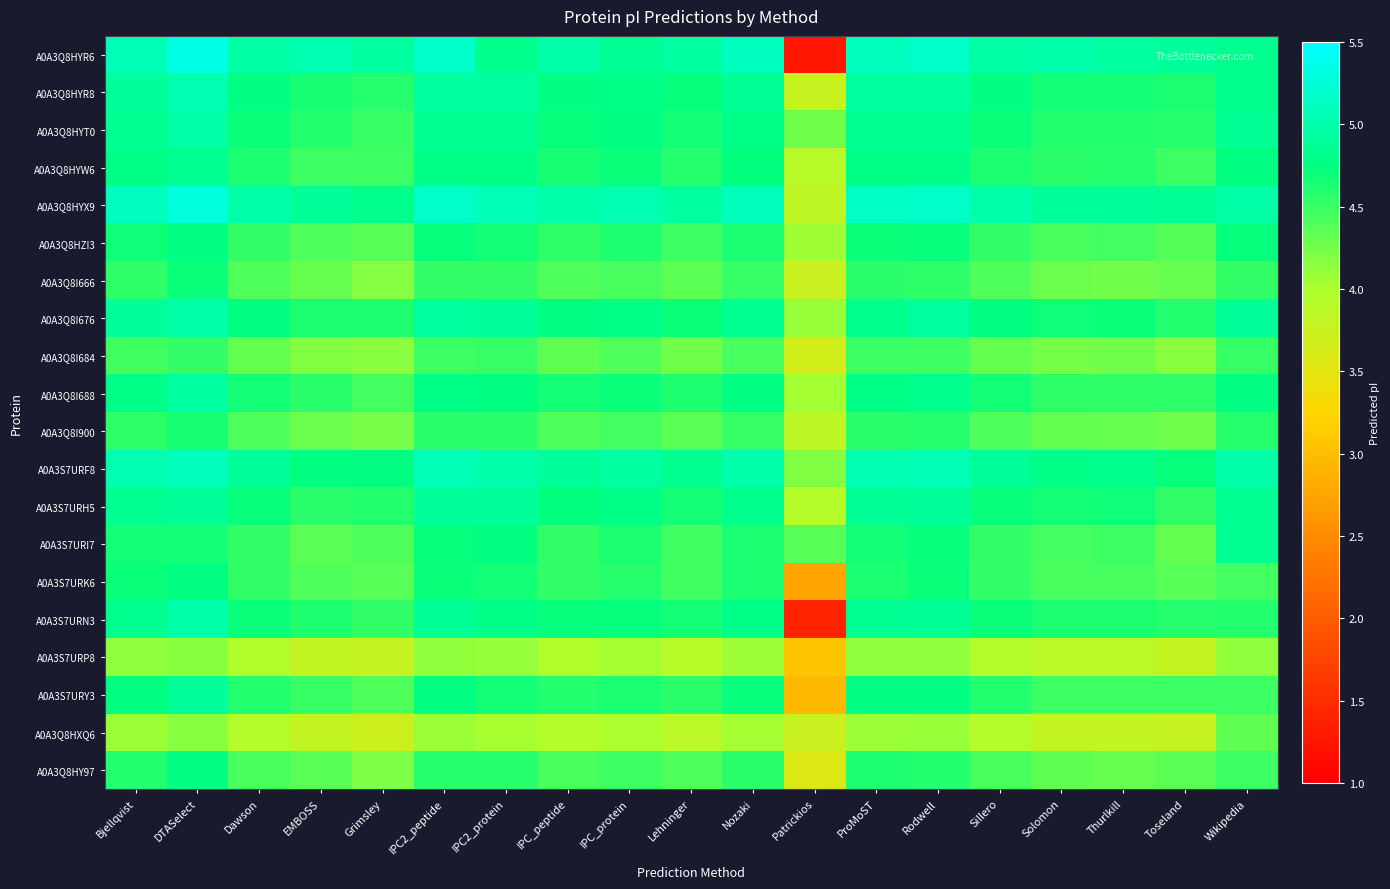

Between Lehninger and IPC2_peptide, which is larger?

IPC2_peptide